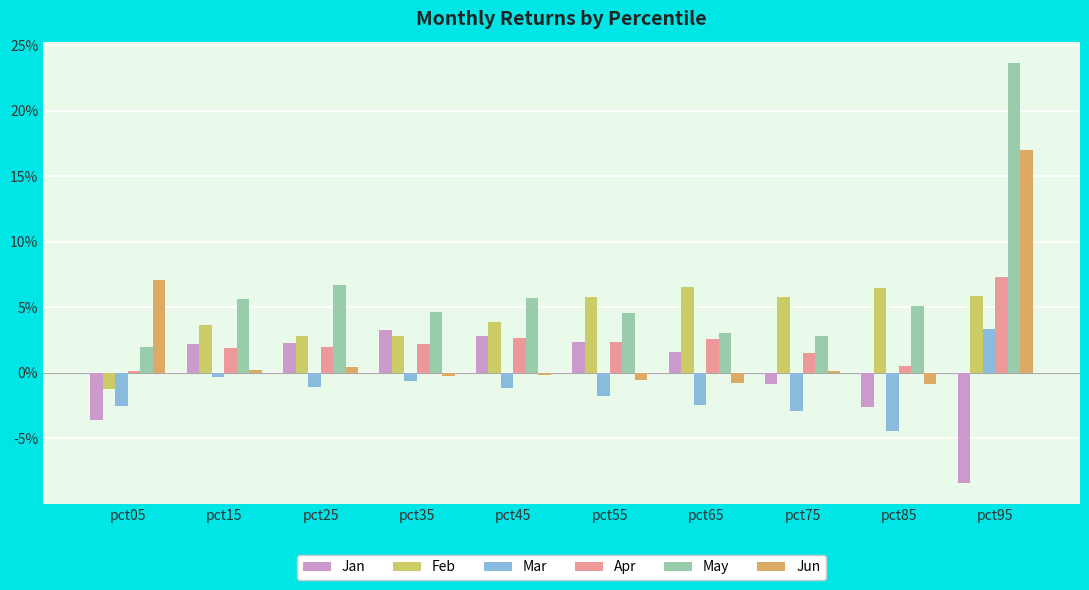

Does the chart contain any negative values?

Yes